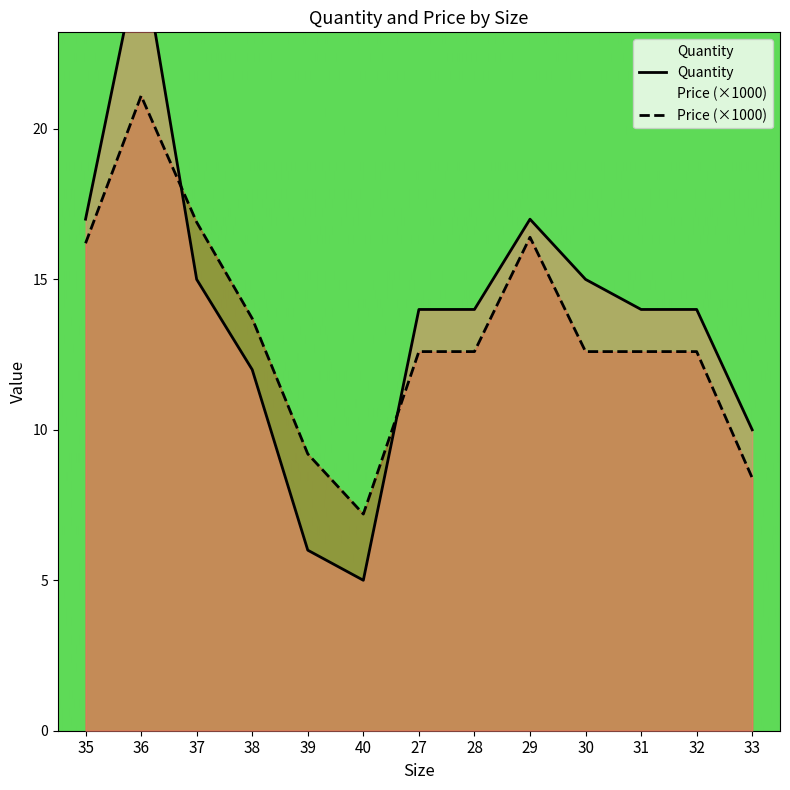

At 38, list the series in order from smallest to largest.

Quantity, Price (×1000)